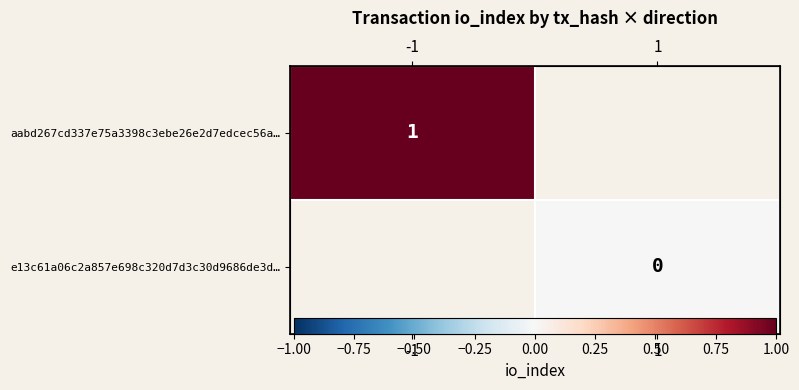

At how many categories does at least one series exceed 0?

1